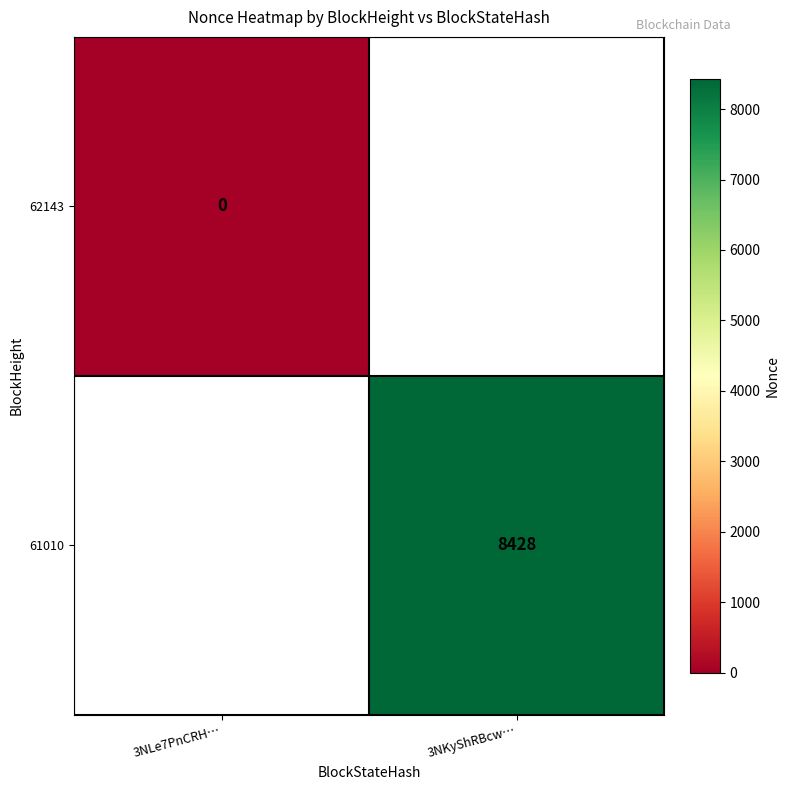

True or false: 61010 has a value of 8428 at 3NKyShRBcw….

True